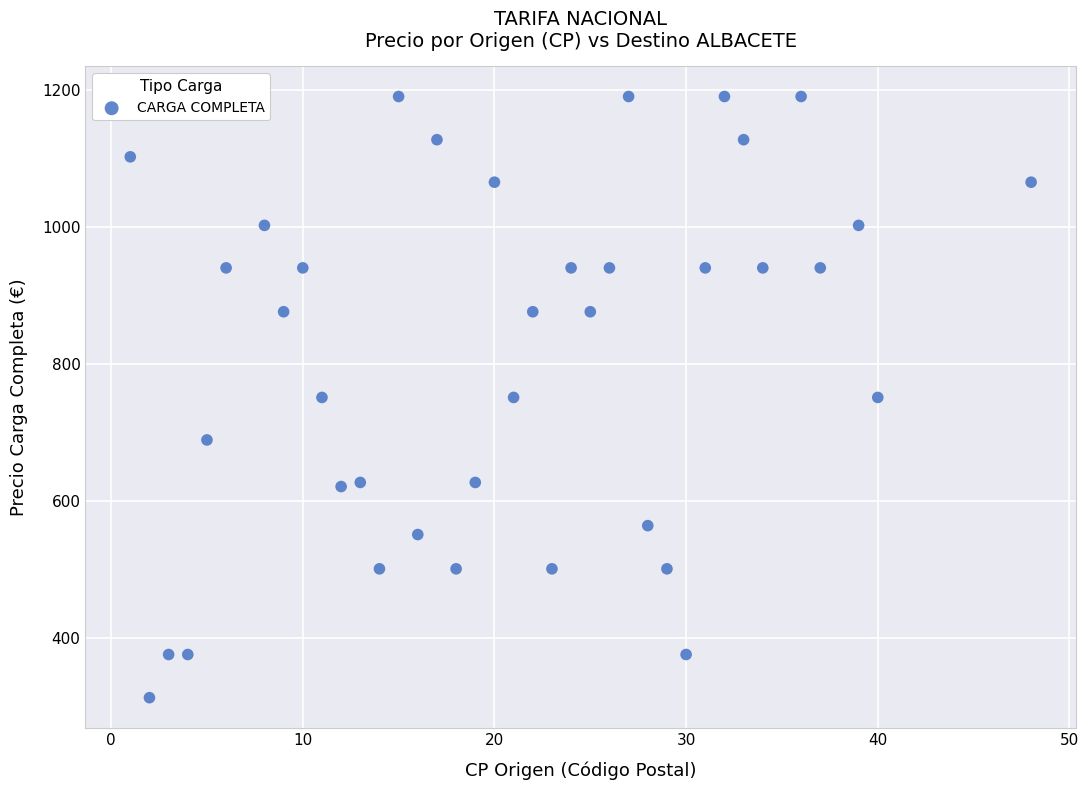

What is the range of Y values (max minus min)?

877